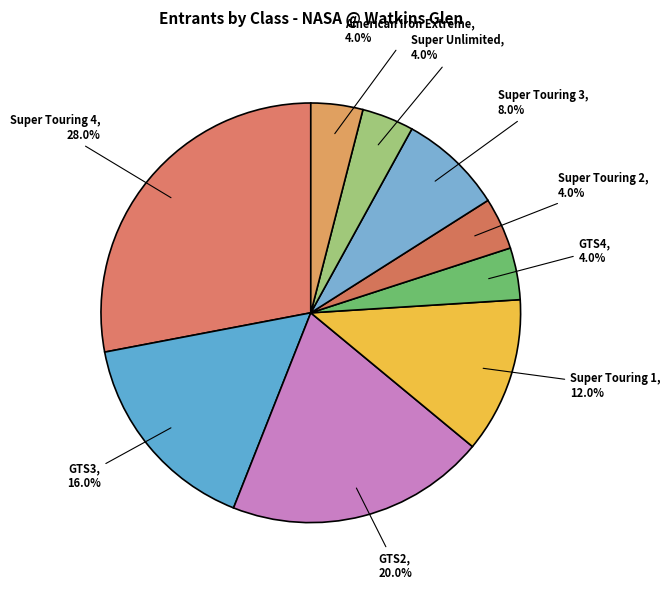

To the nearest percent, what portion does Super Unlimited represent?

4%